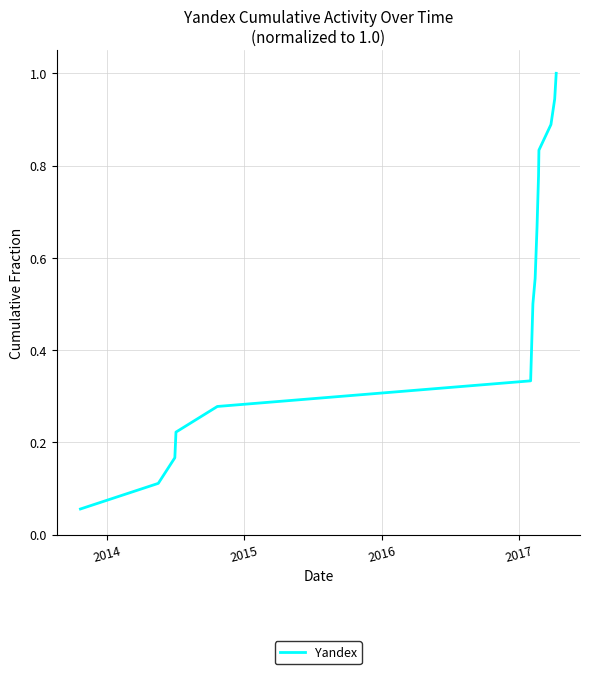

What is the greatest value displayed?

1.0